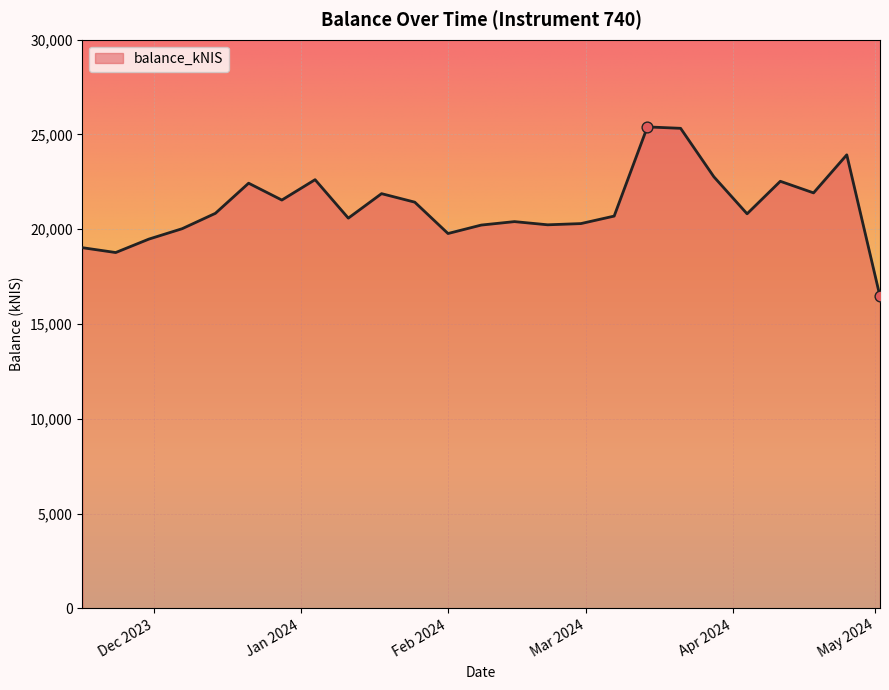

What is the maximum value shown in the chart?

25400.8